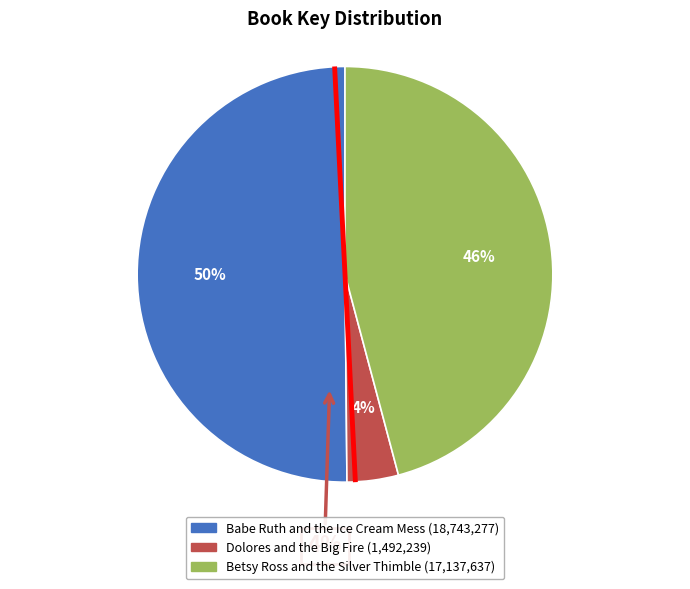

Which slice is the smallest?

Dolores and the Big Fire